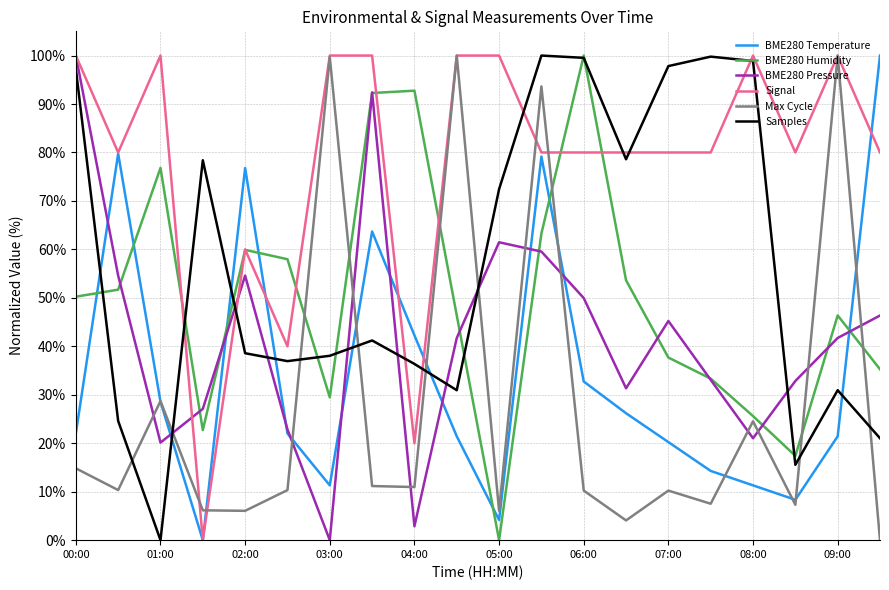

Which series has the largest total across all categories?

Signal